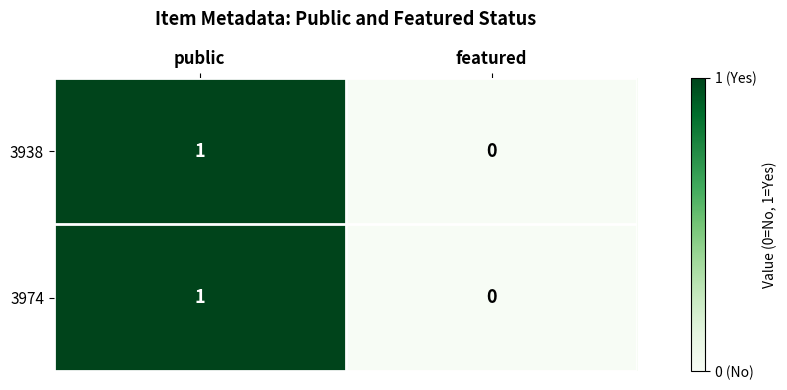

The 3938 series shows 0 at featured. True or false?

True